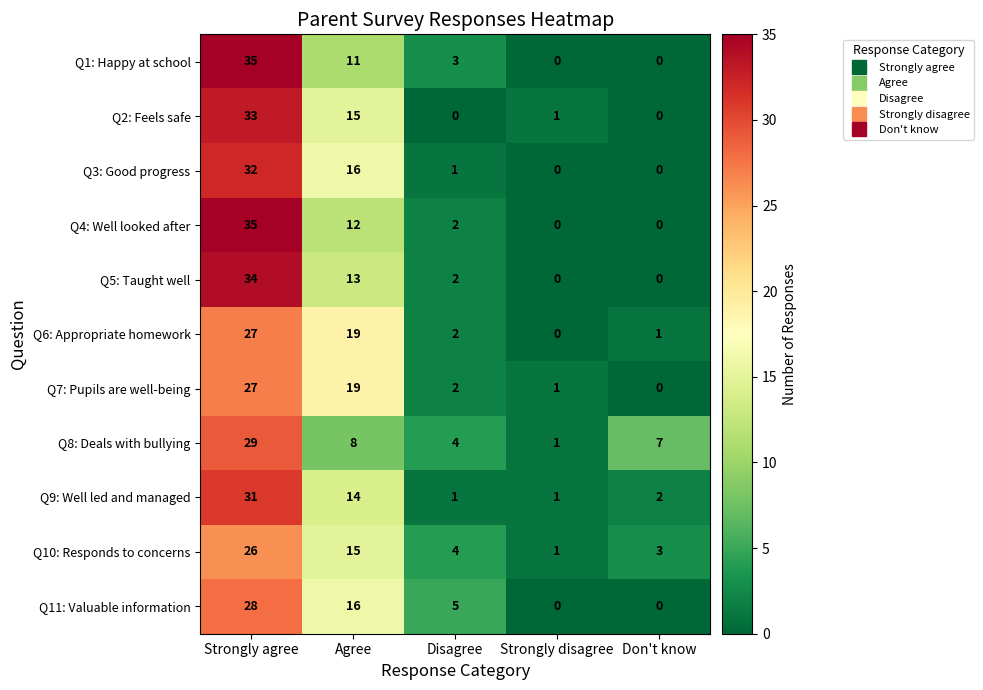

At which label is Q4: Well looked after closest to 17?

Agree